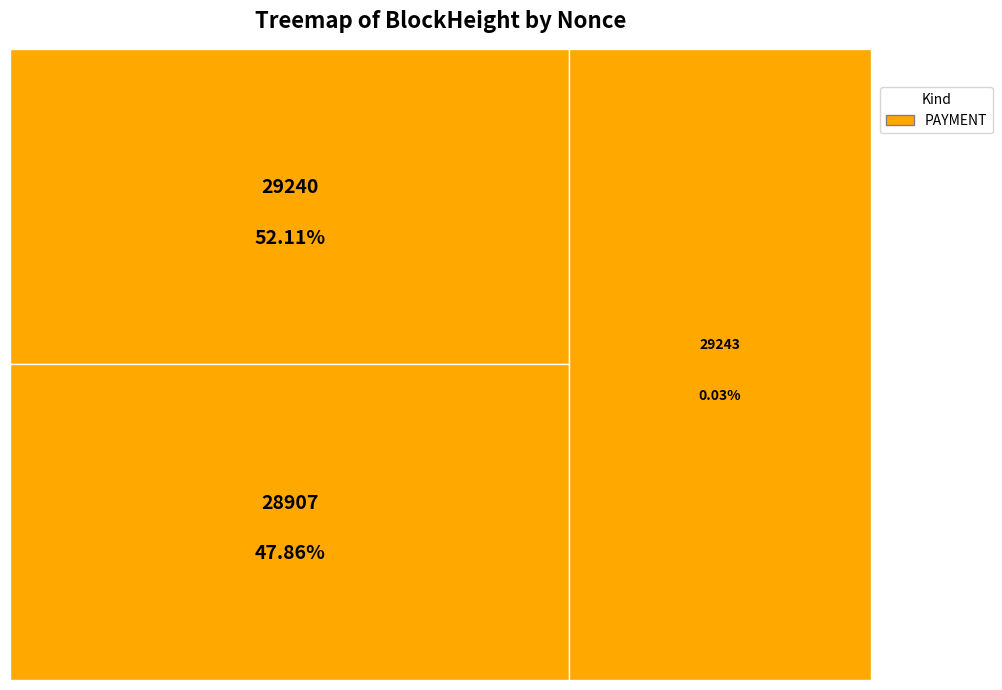

What is the largest slice in the pie chart?

29240